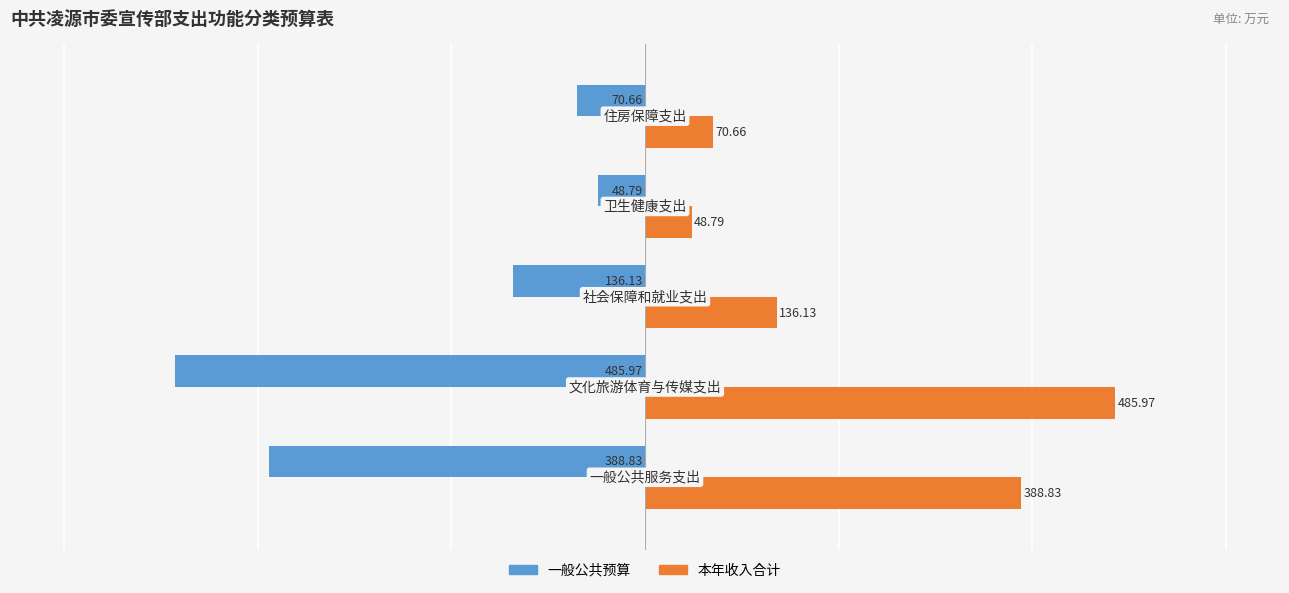

Which series has the largest total across all categories?

本年收入合计